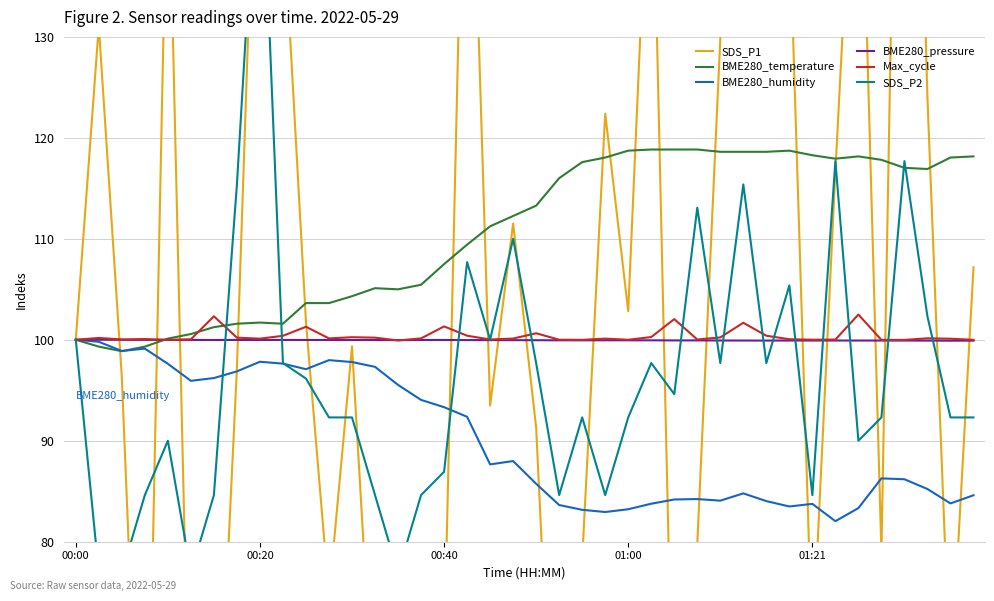

Where do BME280_pressure and SDS_P2 first cross each other?

6 and 7